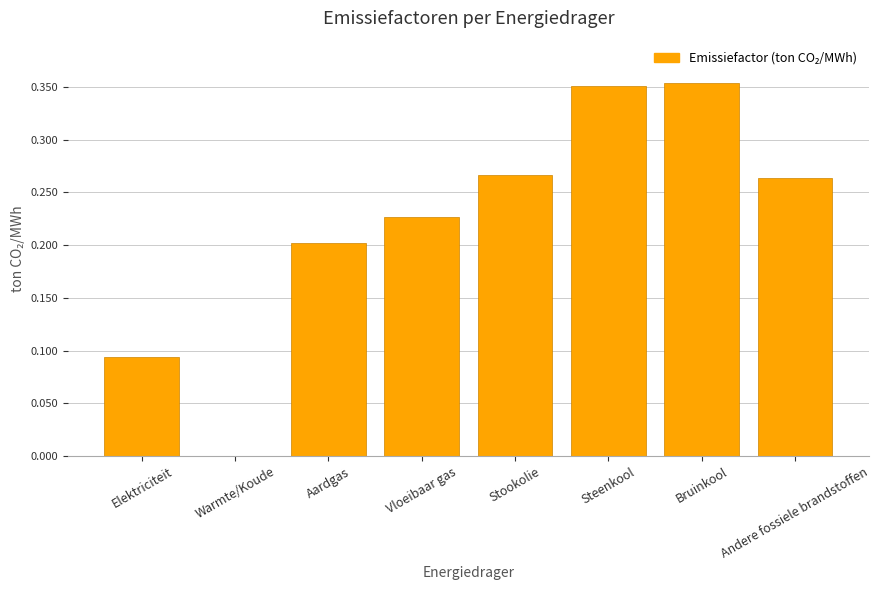

The value at Steenkool is 0.5. True or false?

False